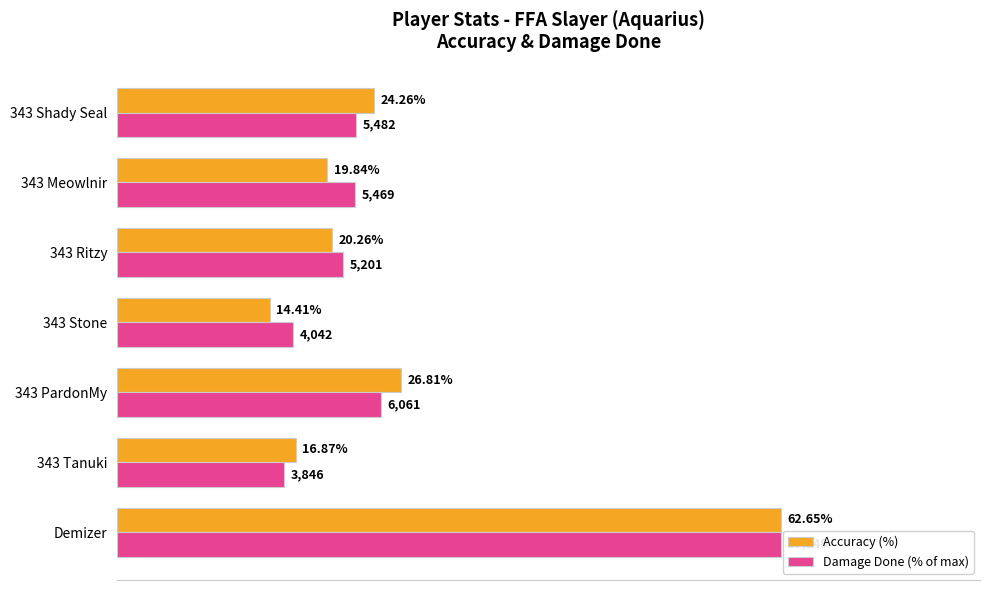

What are all the series names shown in the legend?

Accuracy (%), Damage Done (% of max)